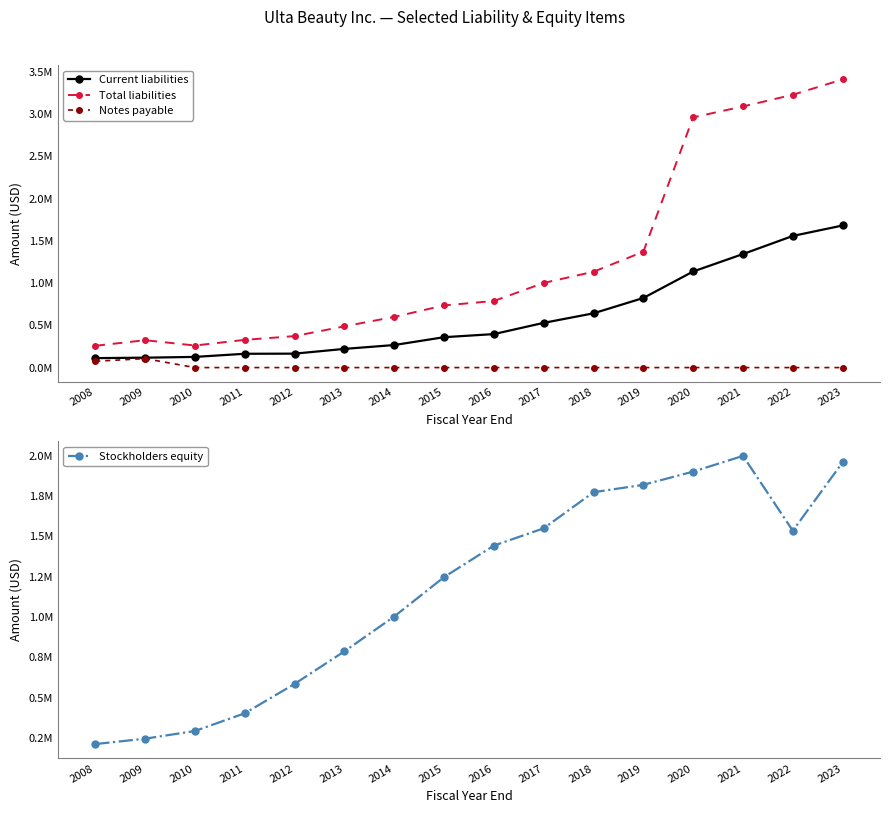

How many lines are shown in the chart?

4